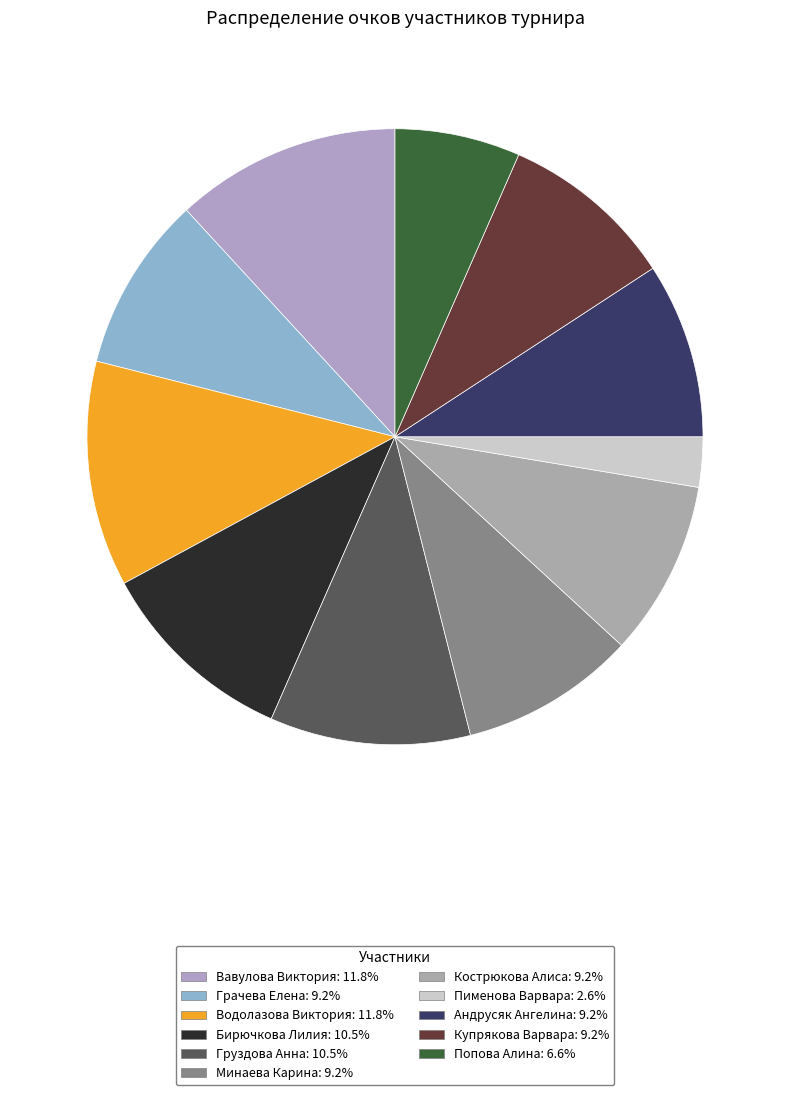

Is there any slice that represents more than half of the pie?

No